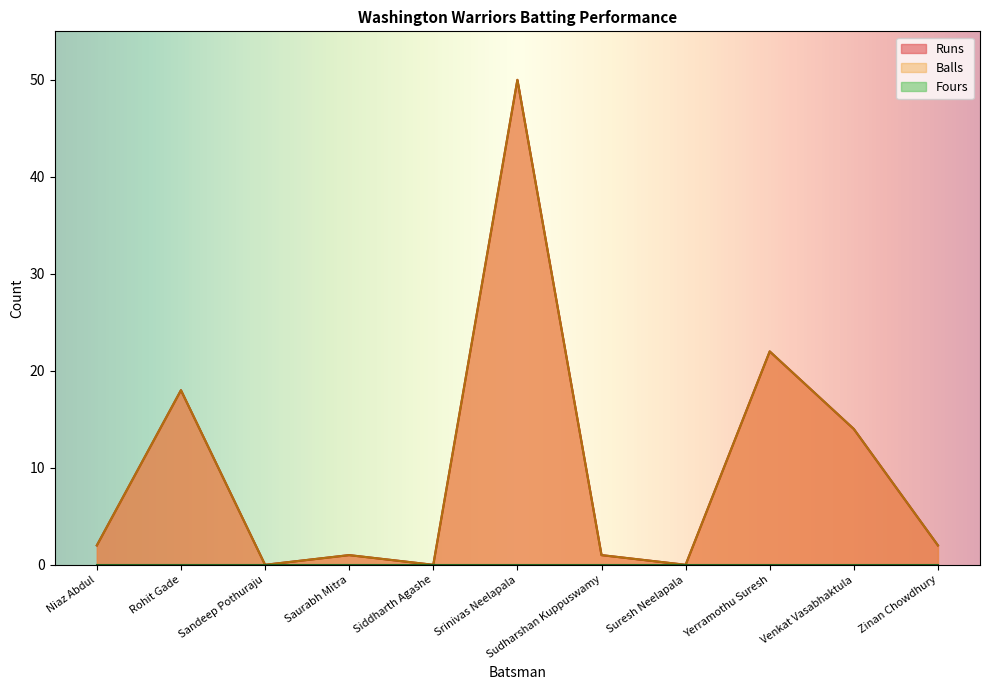

How many values in Balls are above zero?

8